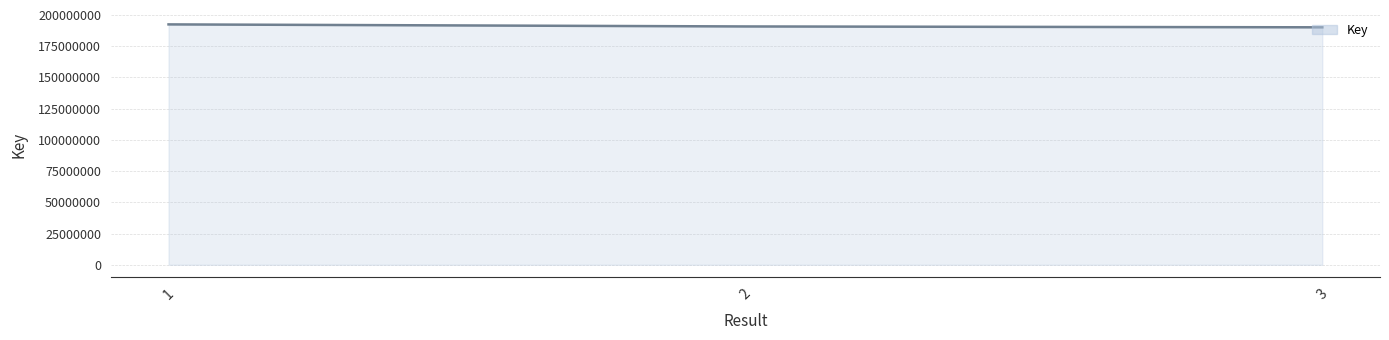

At which label is the value closest to 191271847?

2